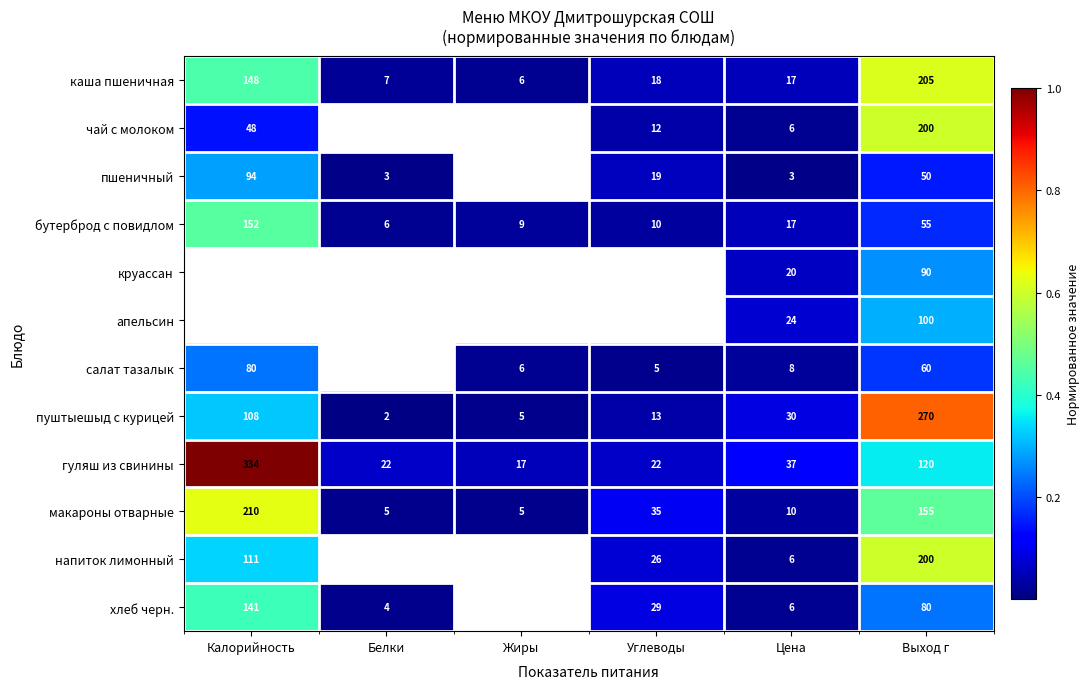

What is the total value across all series at Калорийность?

4.3